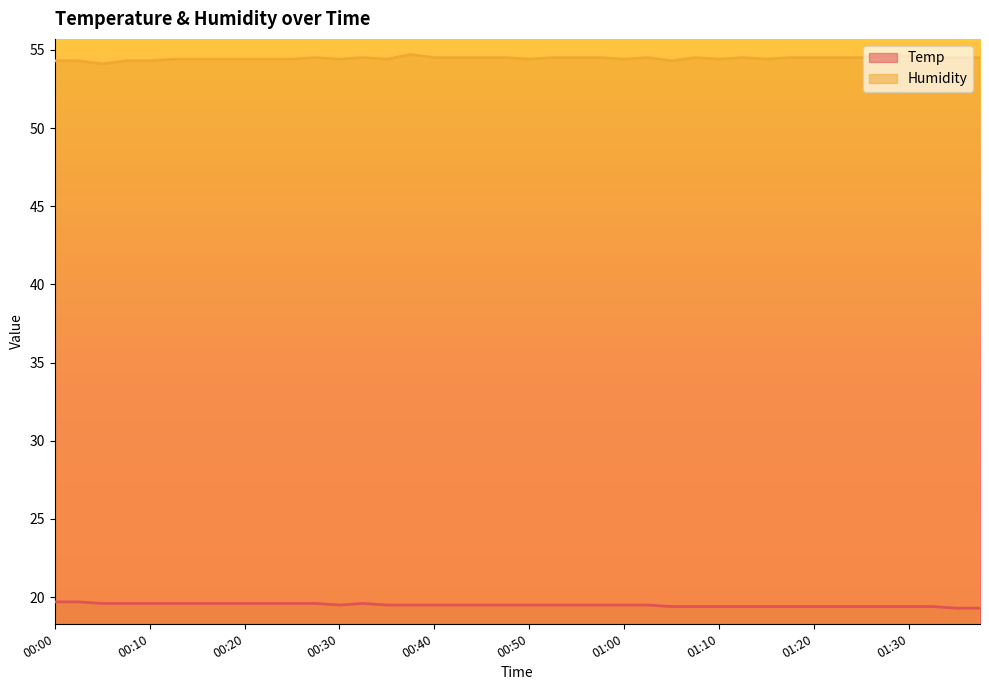

What is the difference between the maximum and minimum values in the Temp series?

0.4